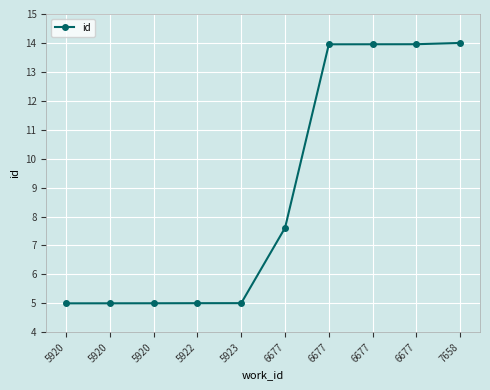

Count the number of categories in the chart.

10